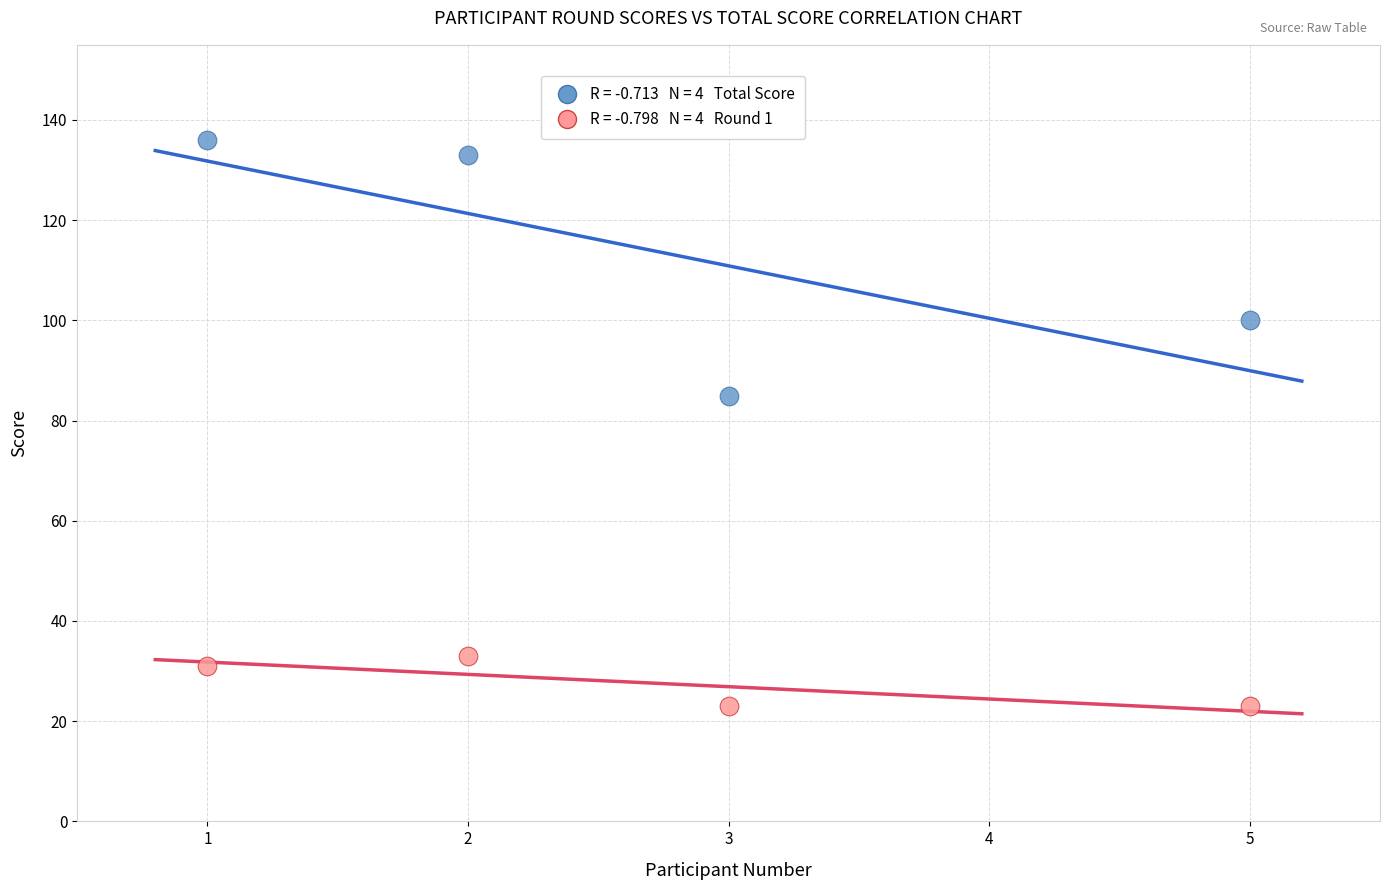

Across all data points, what is the average X value?

3